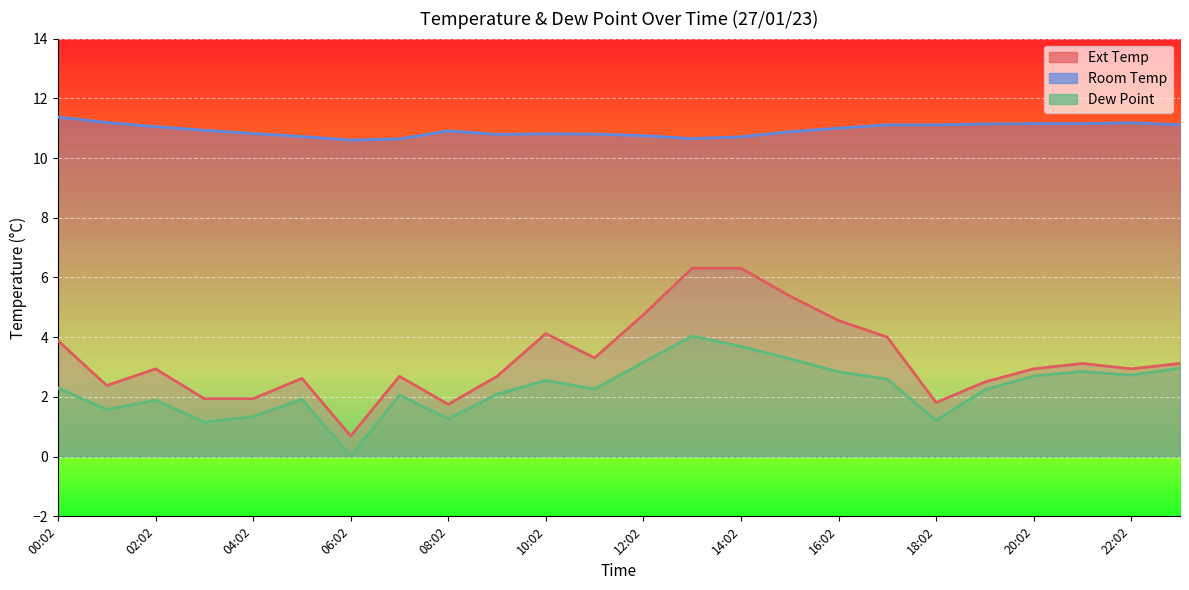

What is the label of the 10th point from the left?

09:02